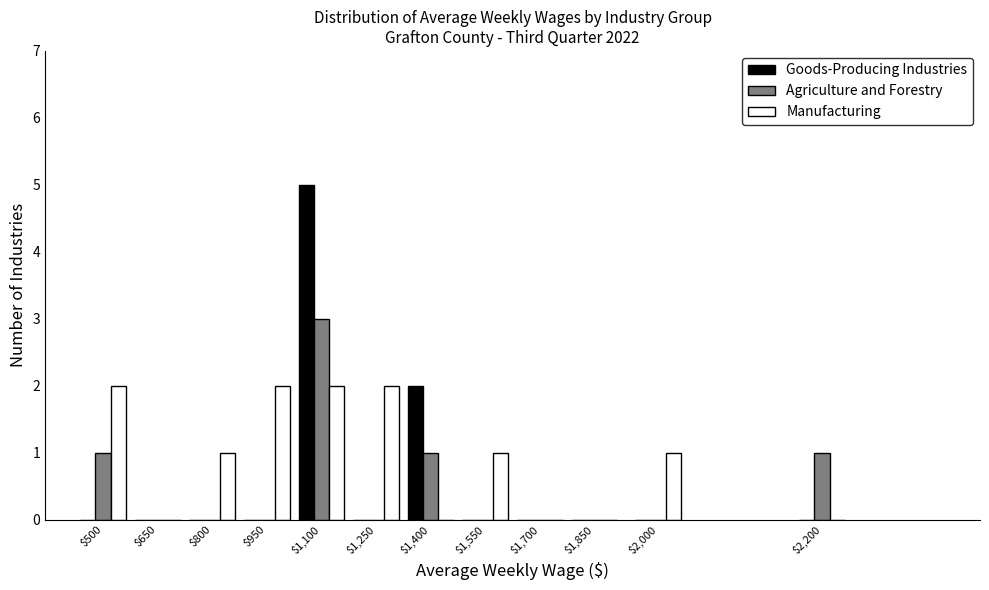

What is the greatest value displayed?

5